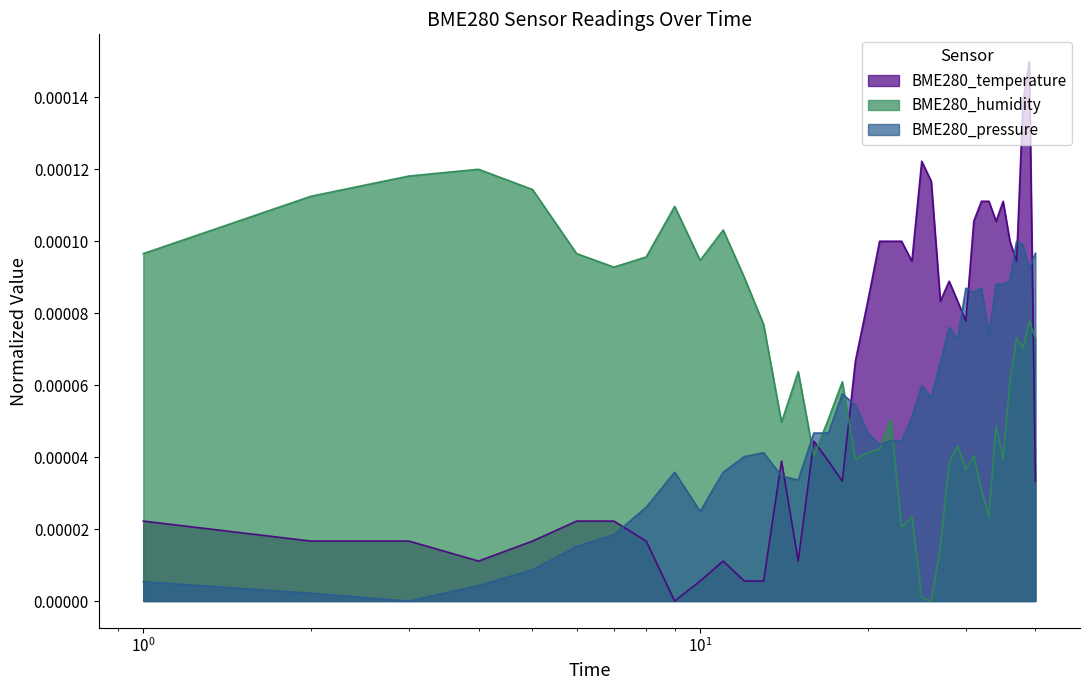

Between 01:11 and 01:19, which series saw the biggest shift?

BME280_temperature